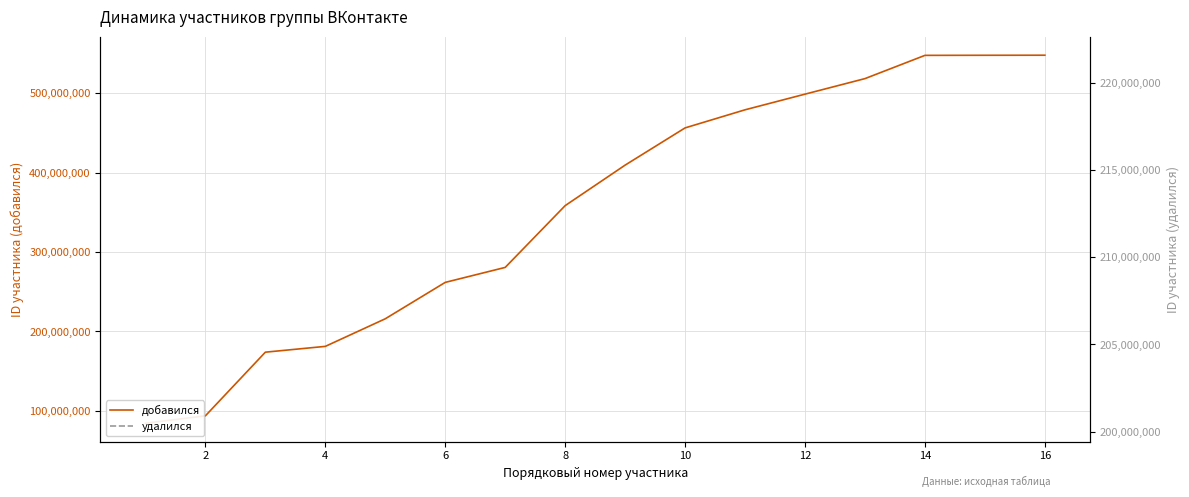

How many data points are above 409468726?

7